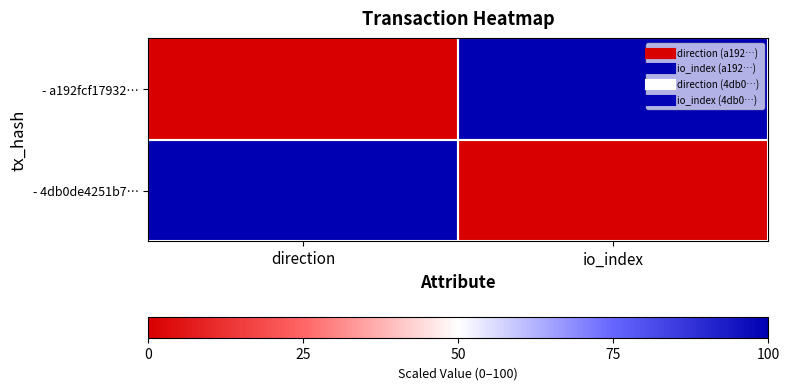

Rank the series by their maximum value, from lowest to highest.

- a192fcf17932…, - 4db0de4251b7…